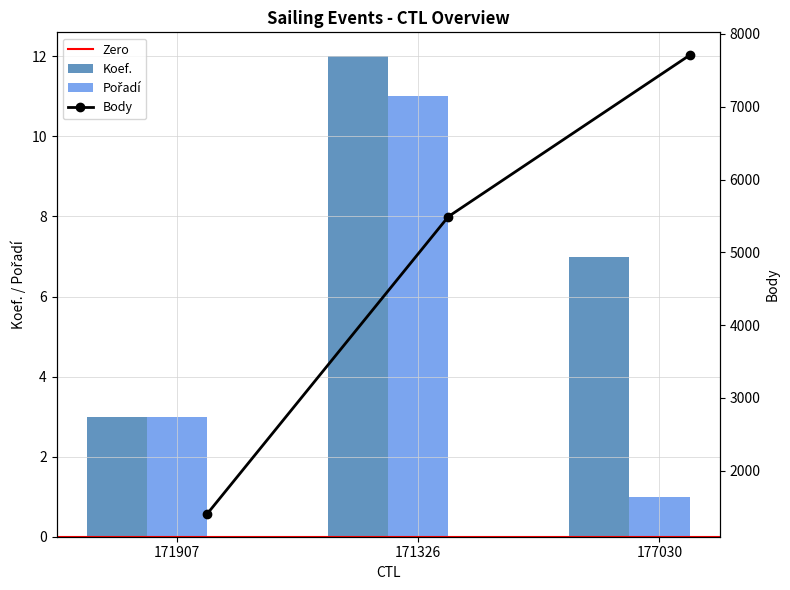

What is the sum of the Pořadí values at 177030 and 171907?

4